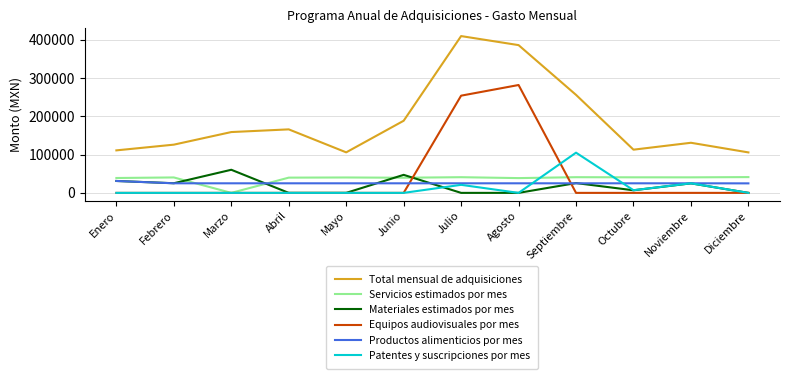

What are all the series names shown in the legend?

Total mensual de adquisiciones, Servicios estimados por mes, Materiales estimados por mes, Equipos audiovisuales por mes, Productos alimenticios por mes, Patentes y suscripciones por mes